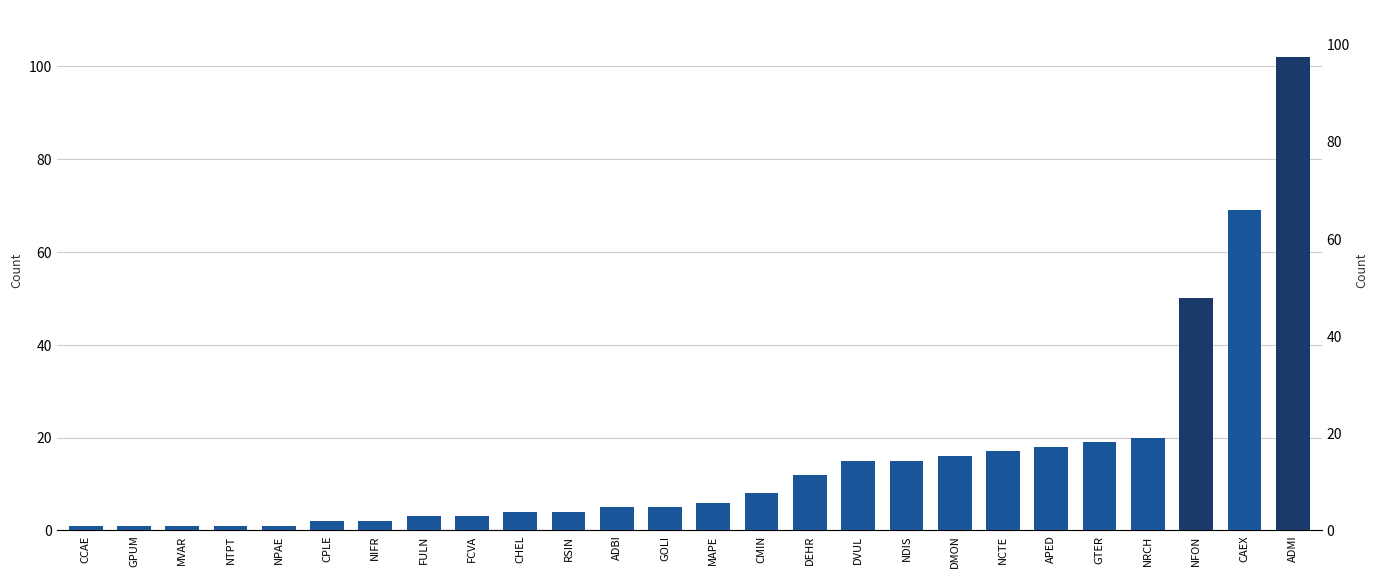

The chart shows a value of 102 at ADMI. True or false?

True